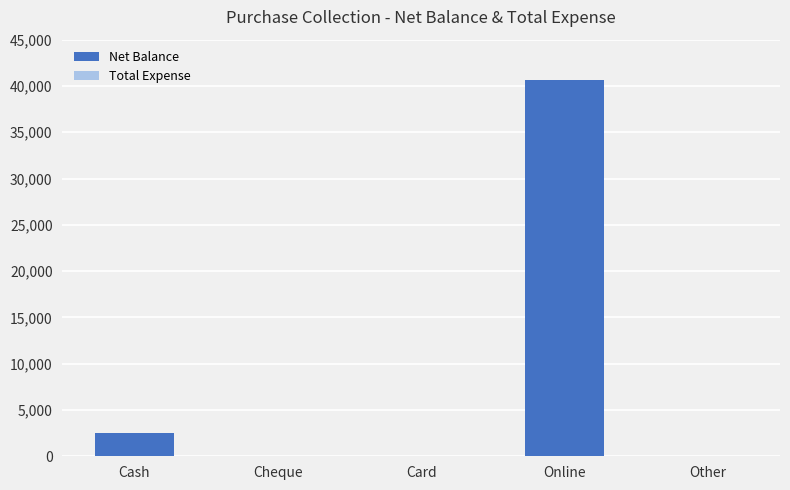

What is the greatest value displayed?

40600